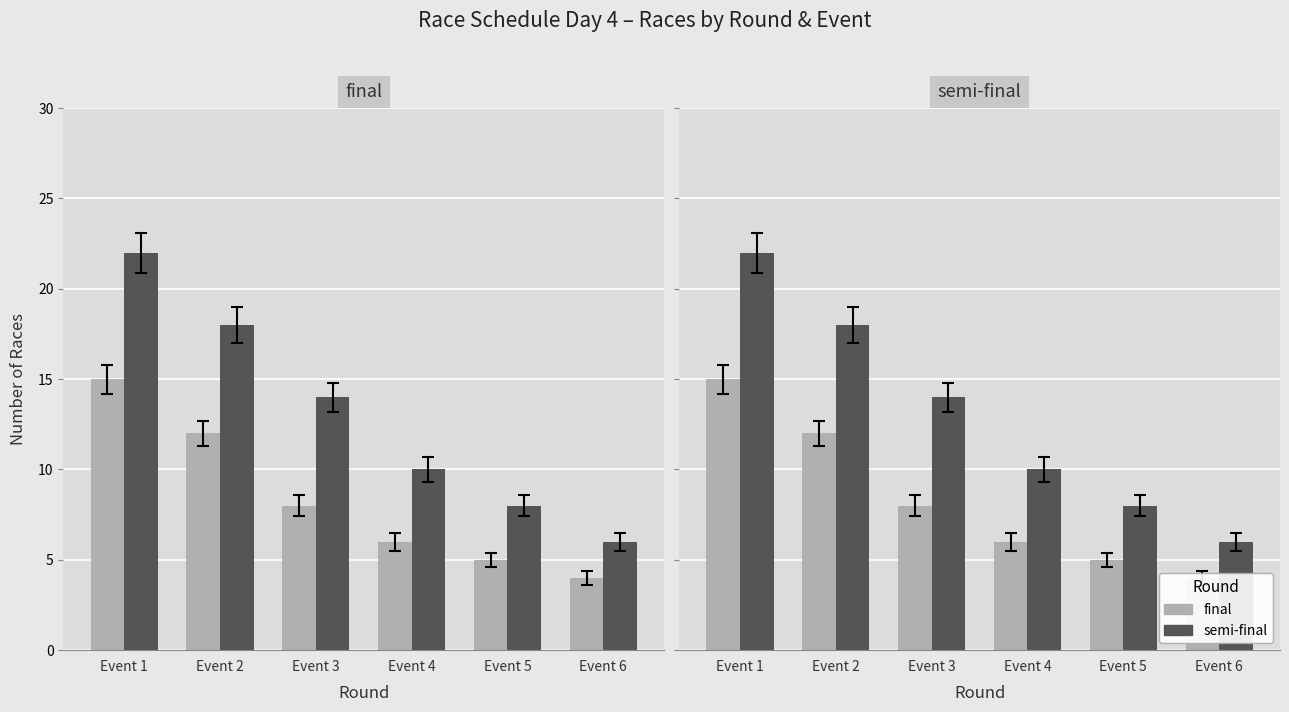

How many bars are there in each group?

2